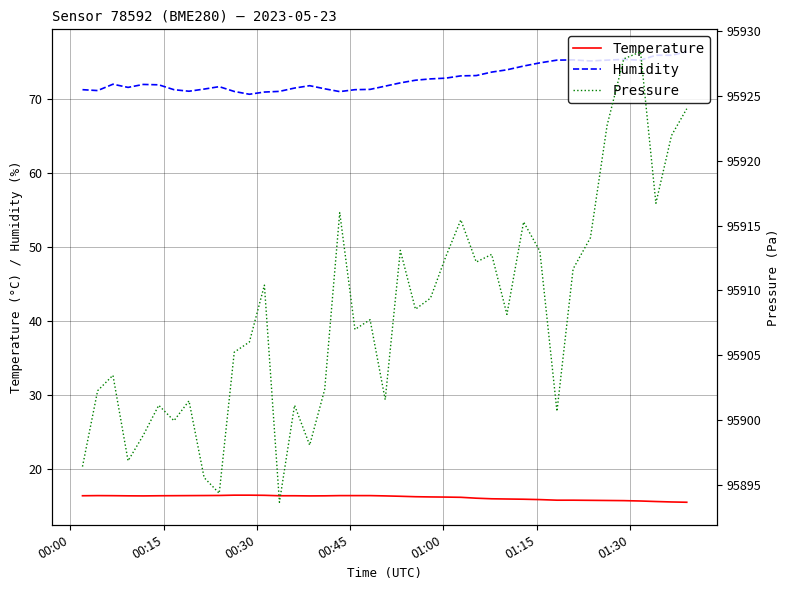

Does the chart have visible grid lines?

Yes